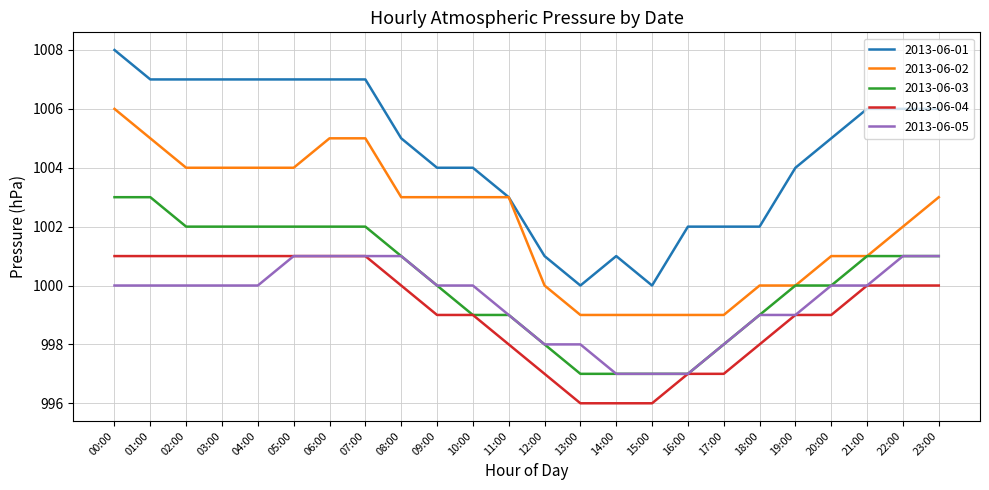

What position from the right is 20:00?

4